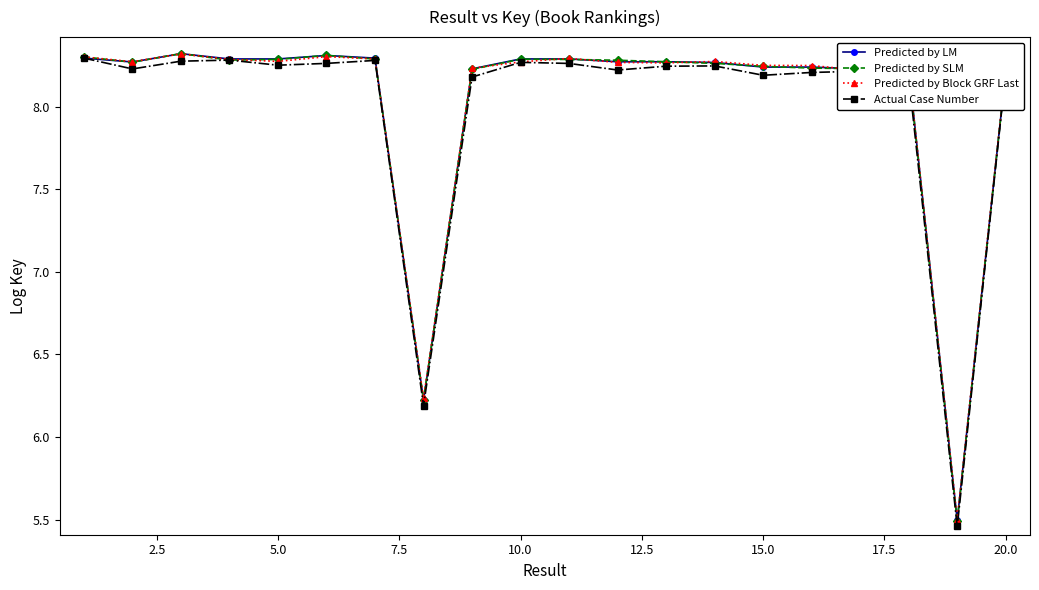

At how many categories does at least one series exceed 7?

18